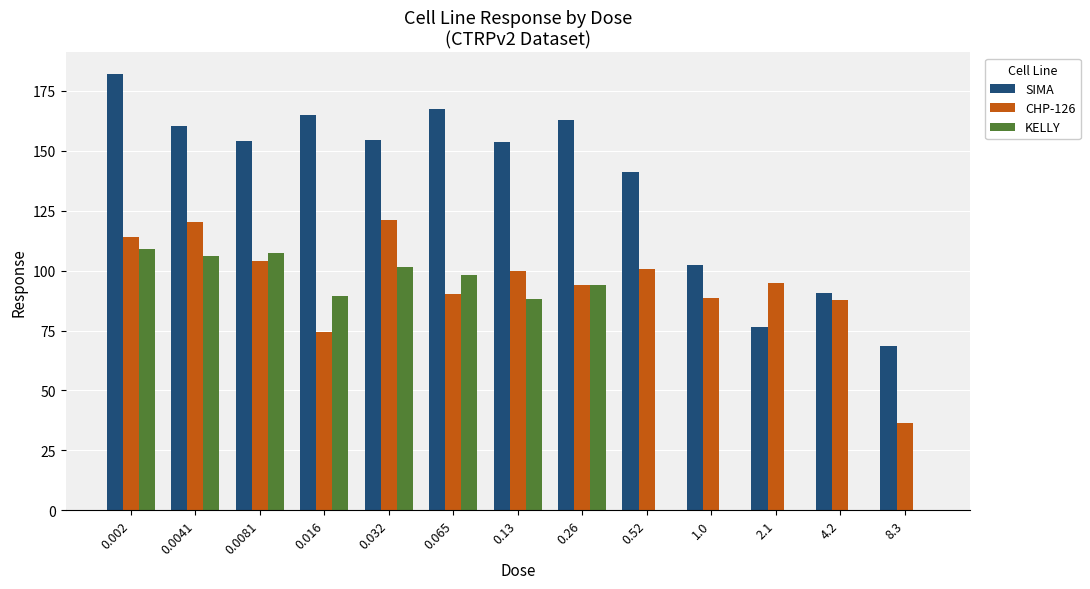

Which series has the largest total across all categories?

SIMA